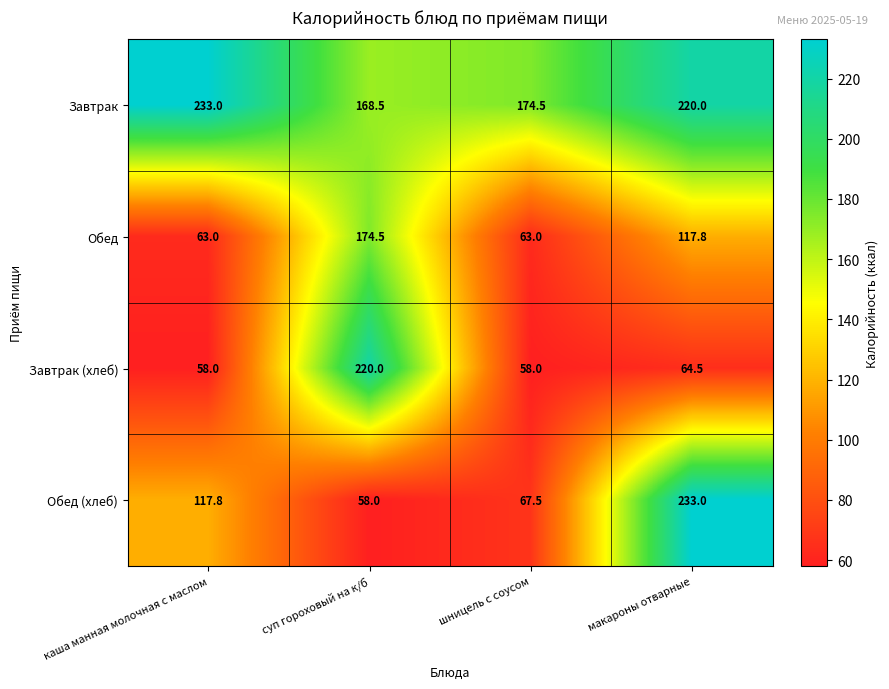

How many data points does each series have?

4